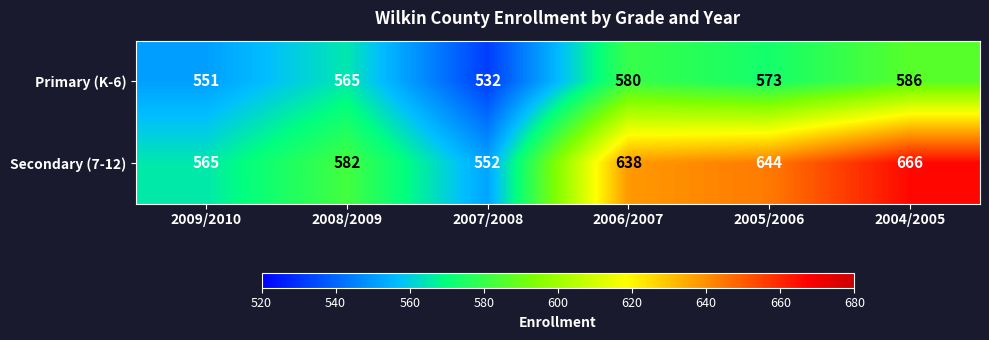

At which label is Primary (K-6) closest to 559?

2008/2009